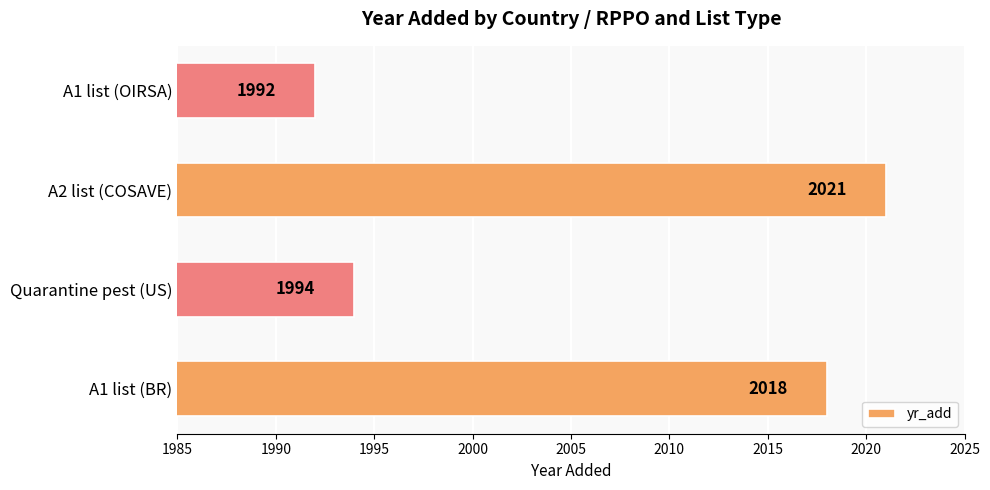

Count the number of categories in the chart.

4